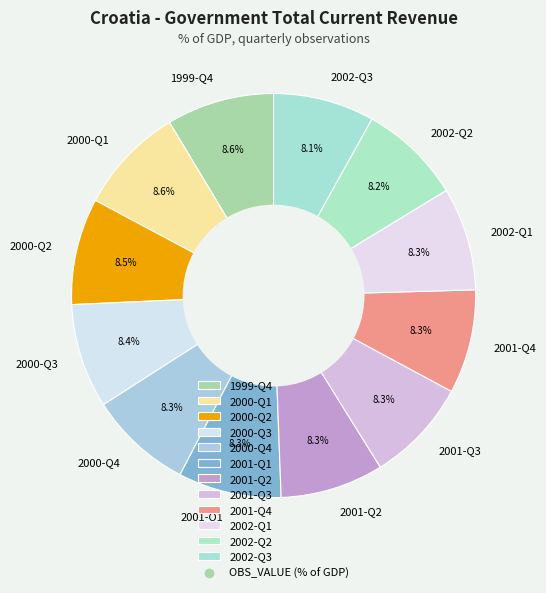

What is the total percentage of 2000-Q2 and 2002-Q2?

16.7%